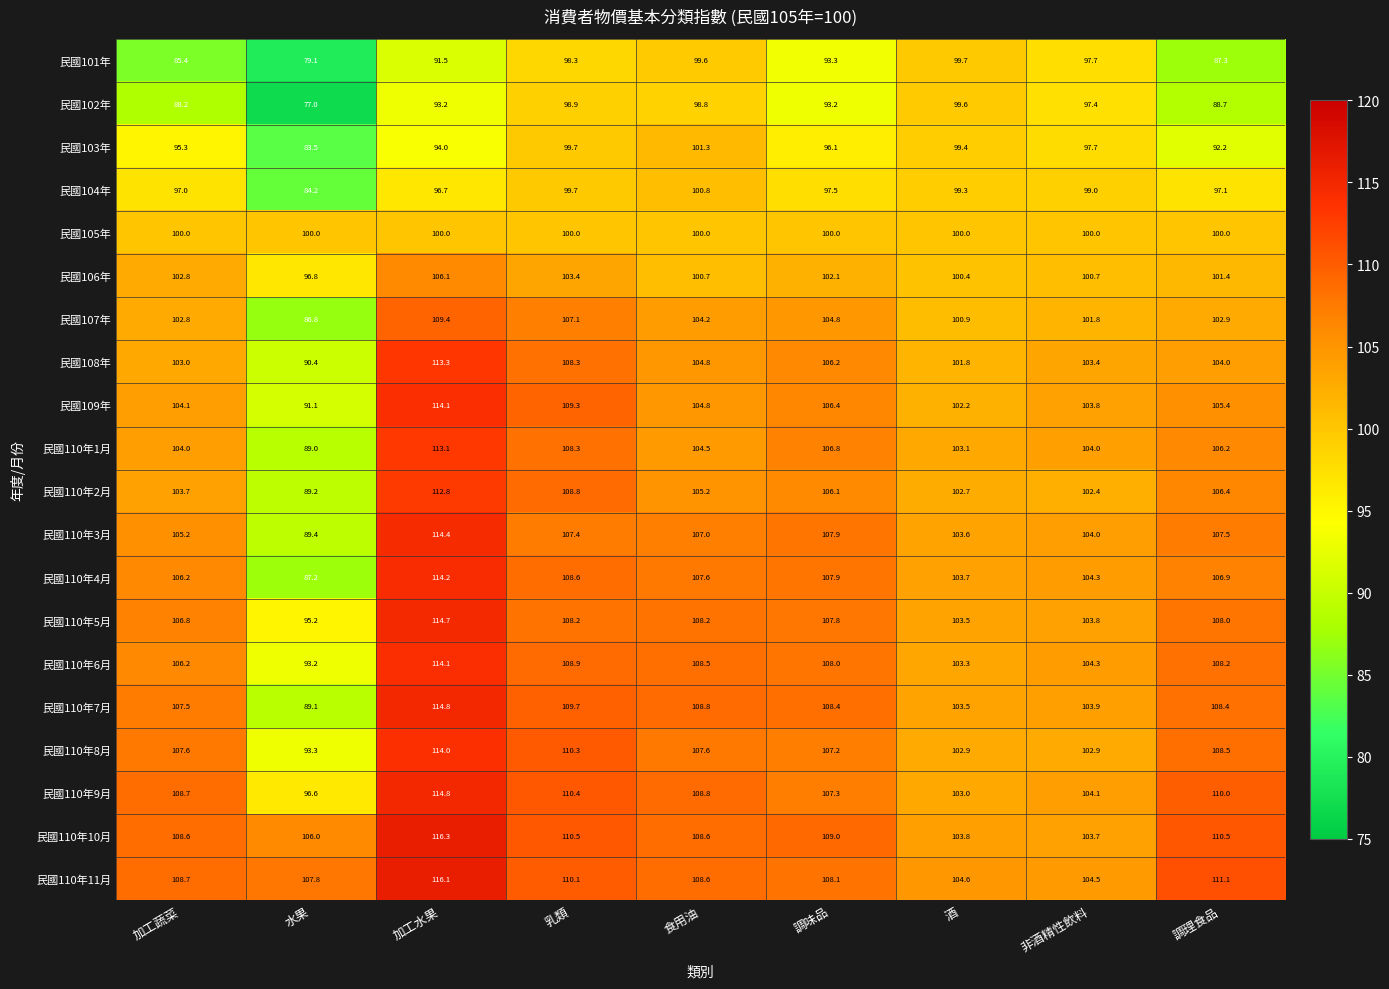

What is the difference between the maximum and minimum values in the 民國103年 series?

17.8